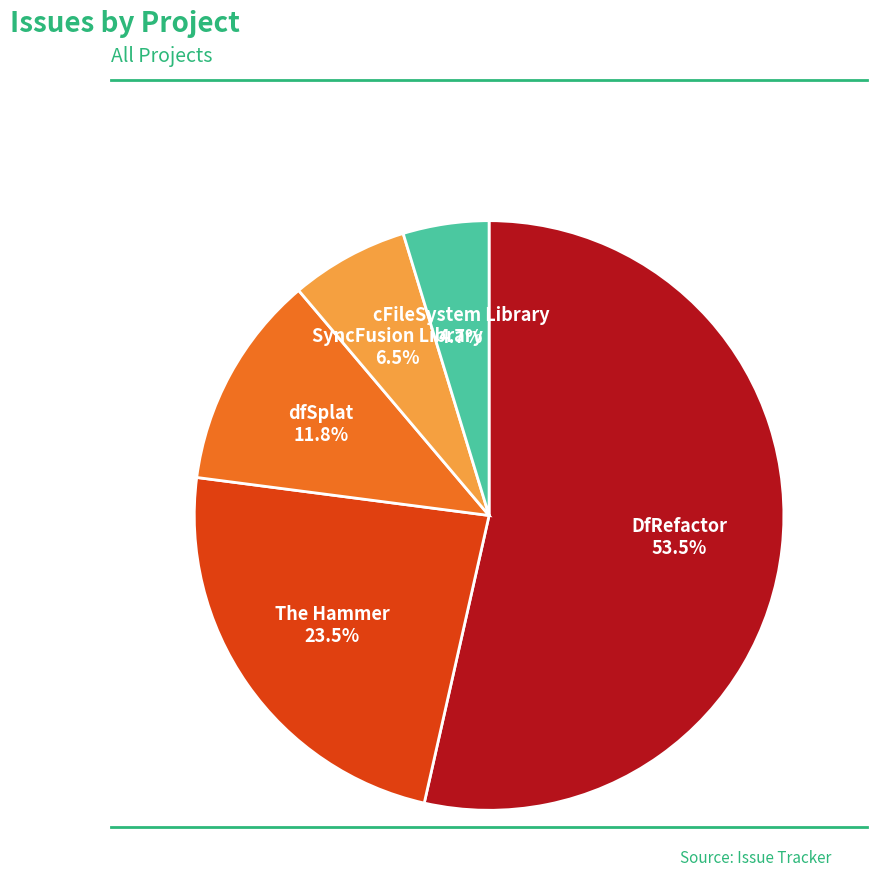

What is the smallest slice in the pie chart?

cFileSystem Library